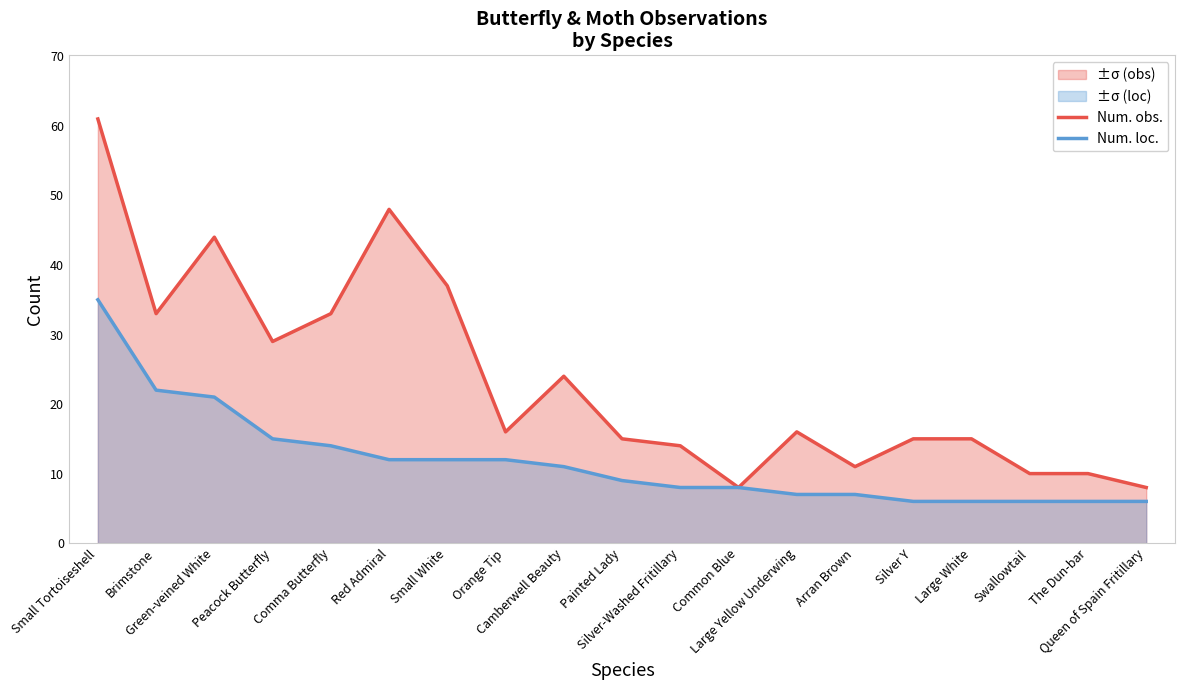

At which label does Num. loc. first exceed 9?

Small Tortoiseshell